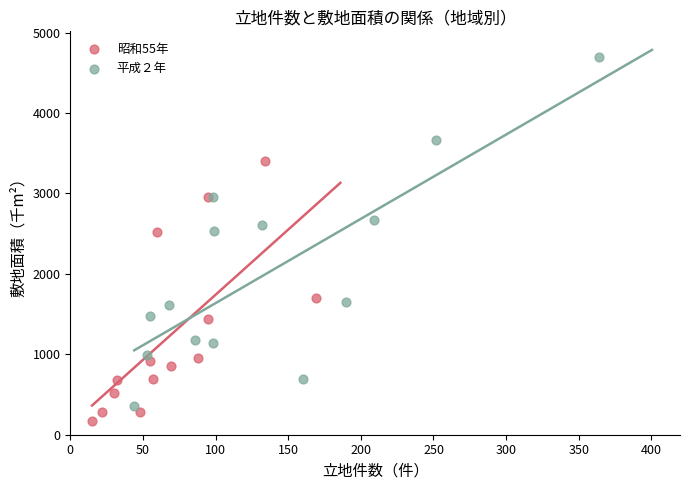

Which series has the largest Y range (max minus min)?

平成２年